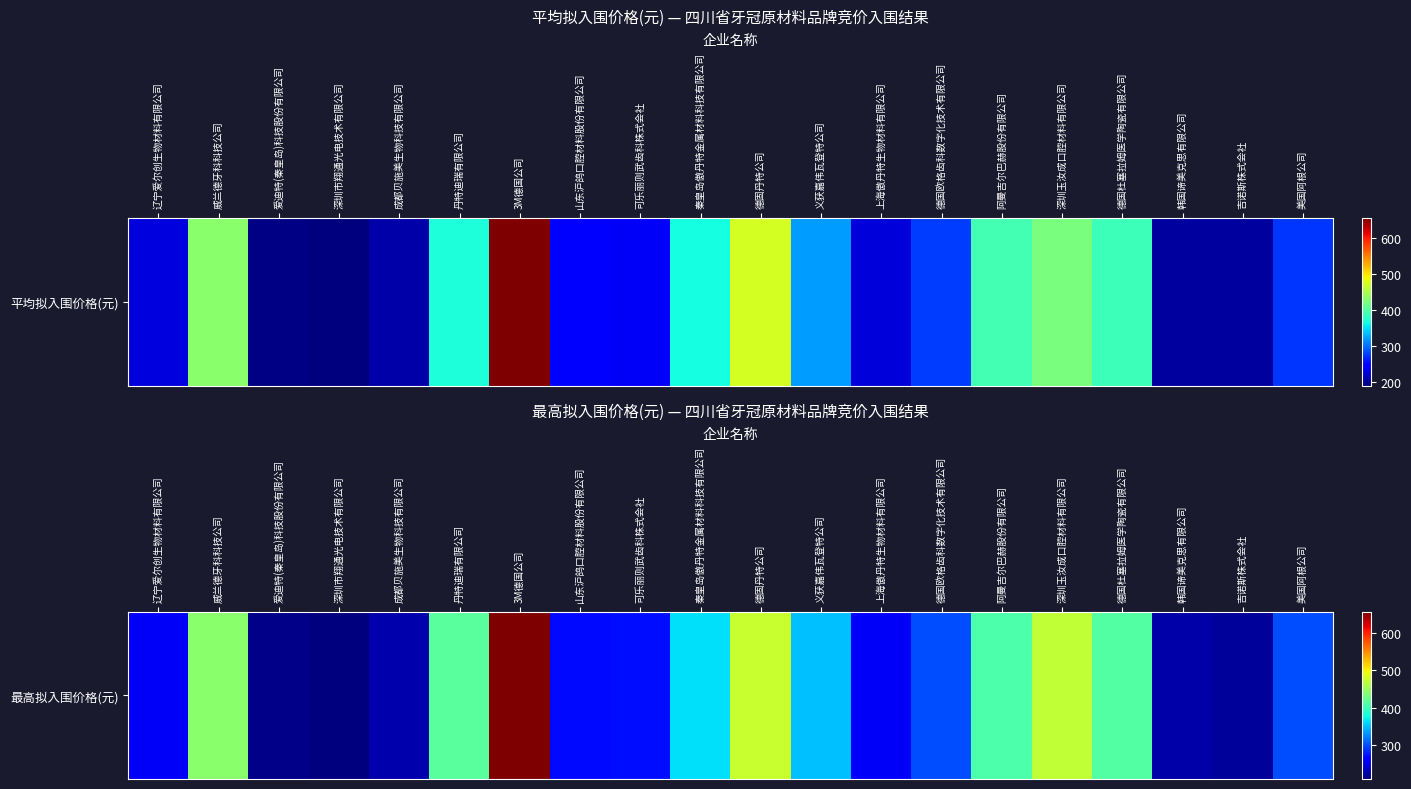

True or false: the data shows 656 at 3M德国公司.

True